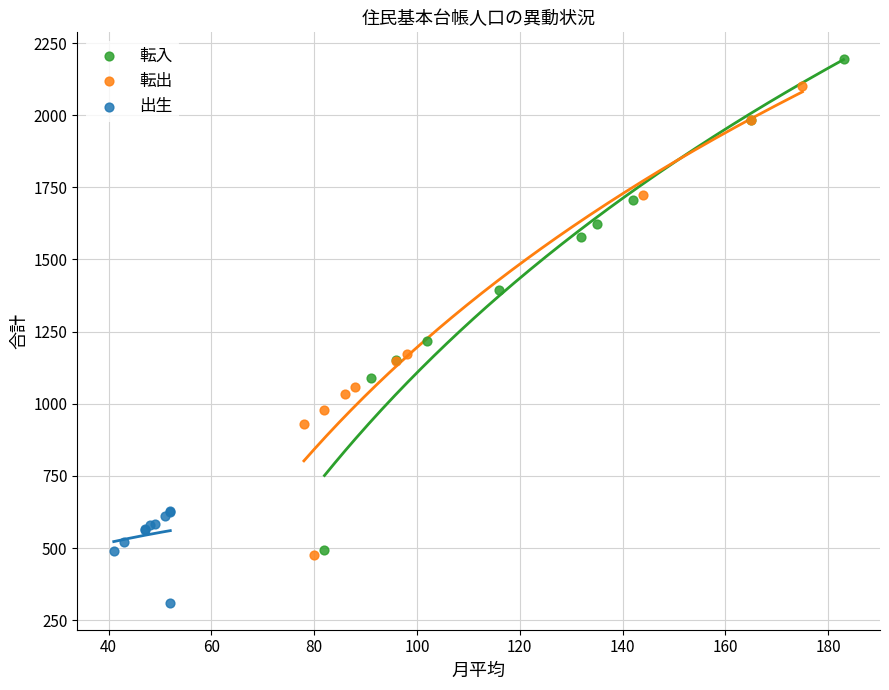

Which series reaches the maximum Y coordinate?

転入